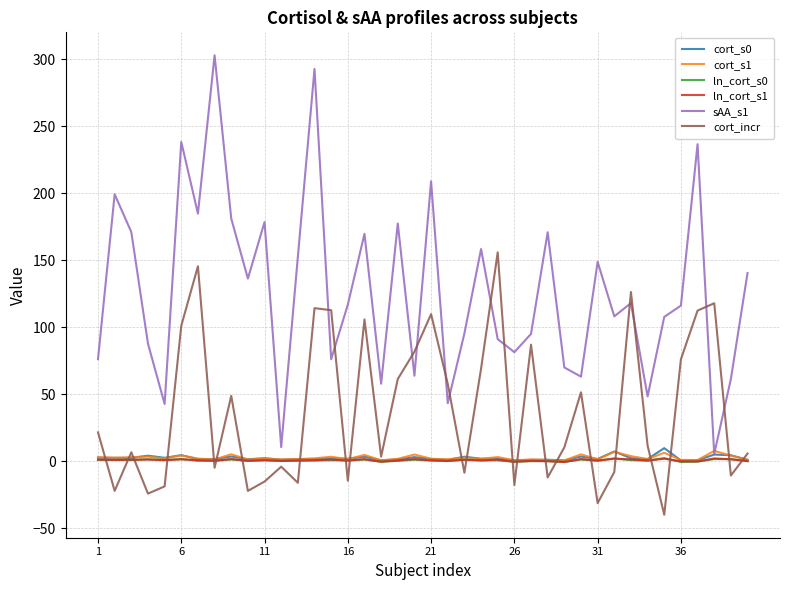

Which series has the largest total across all categories?

sAA_s1